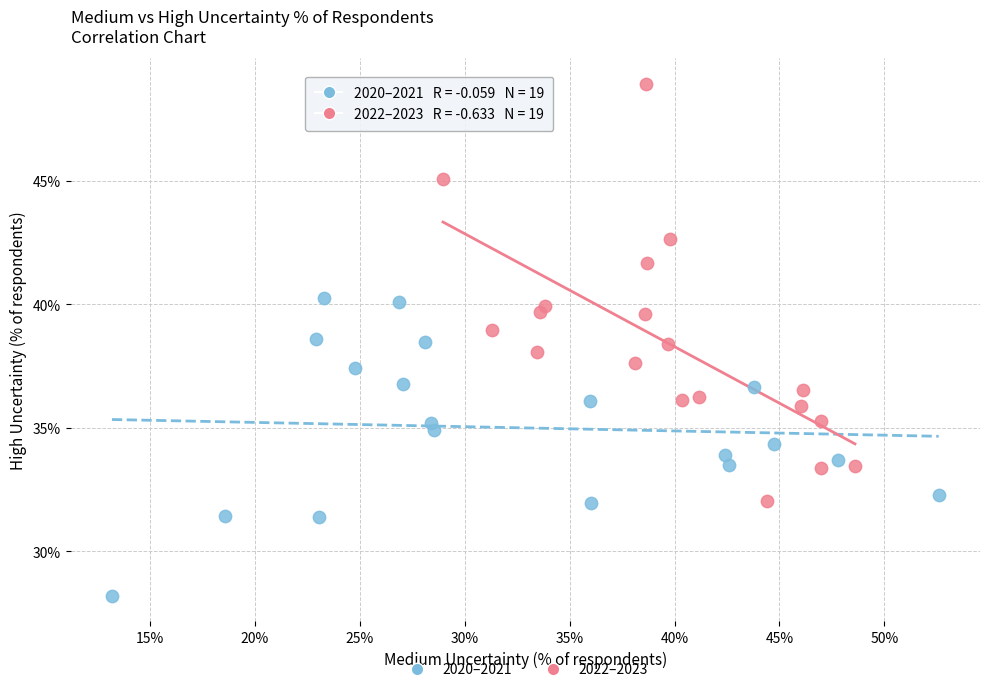

Which series has the widest spread of Y values?

2022–2023